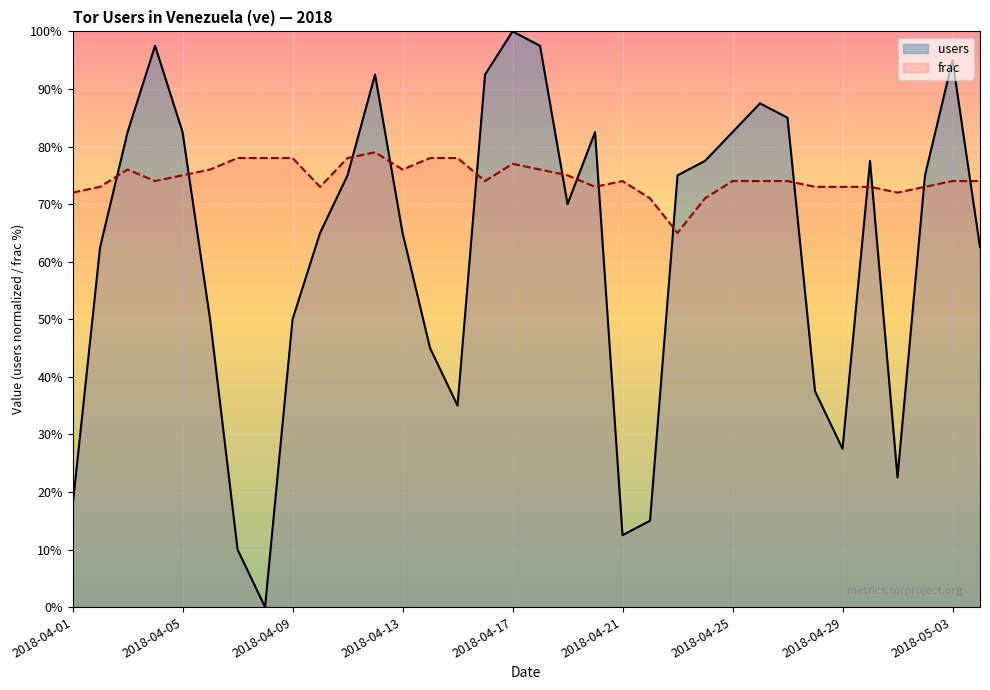

What is the sum of all users values?

2105.0